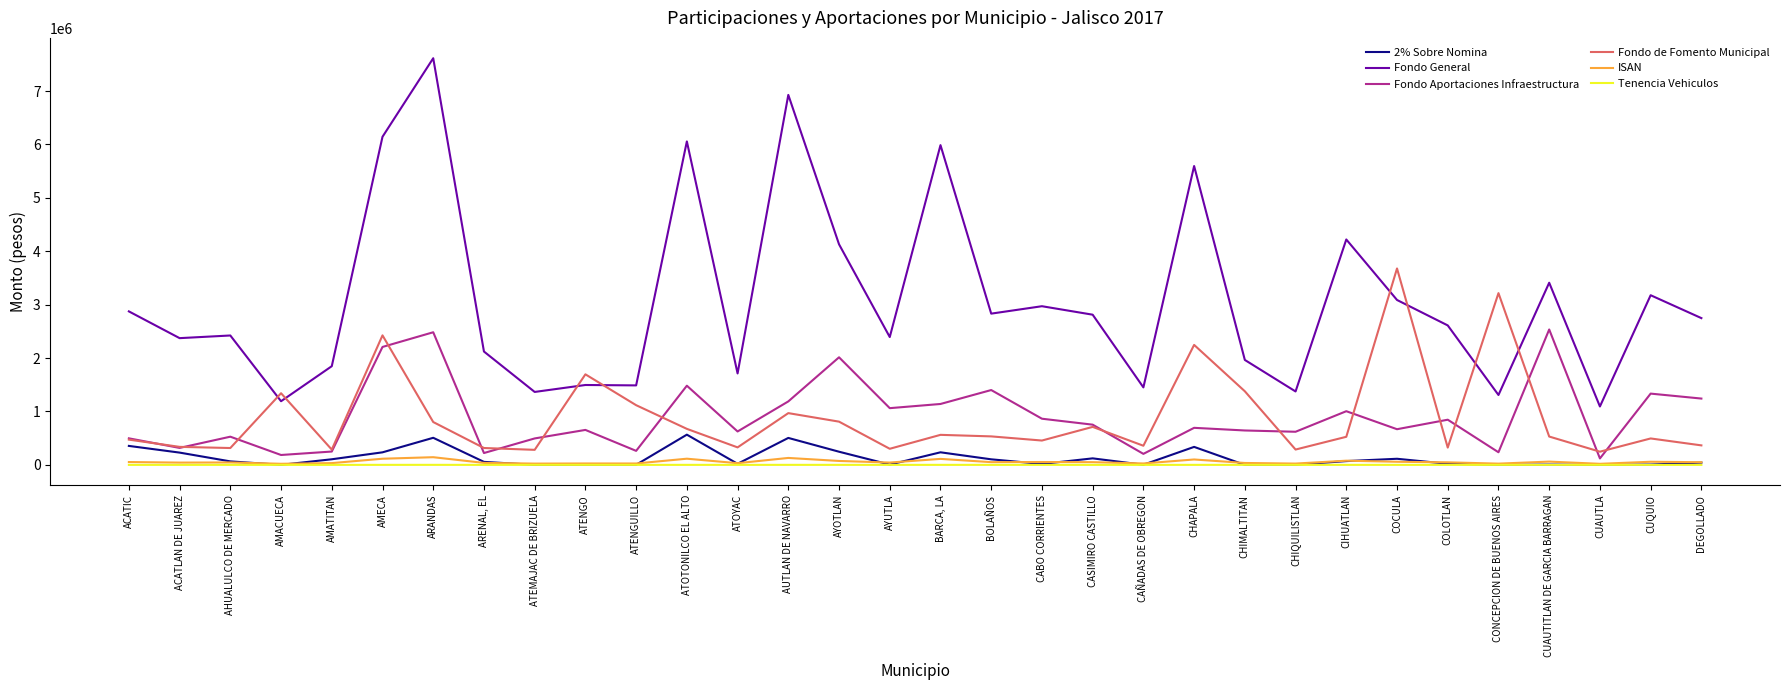

True or false: Fondo Aportaciones Infraestructura and Fondo General cross at least once.

False